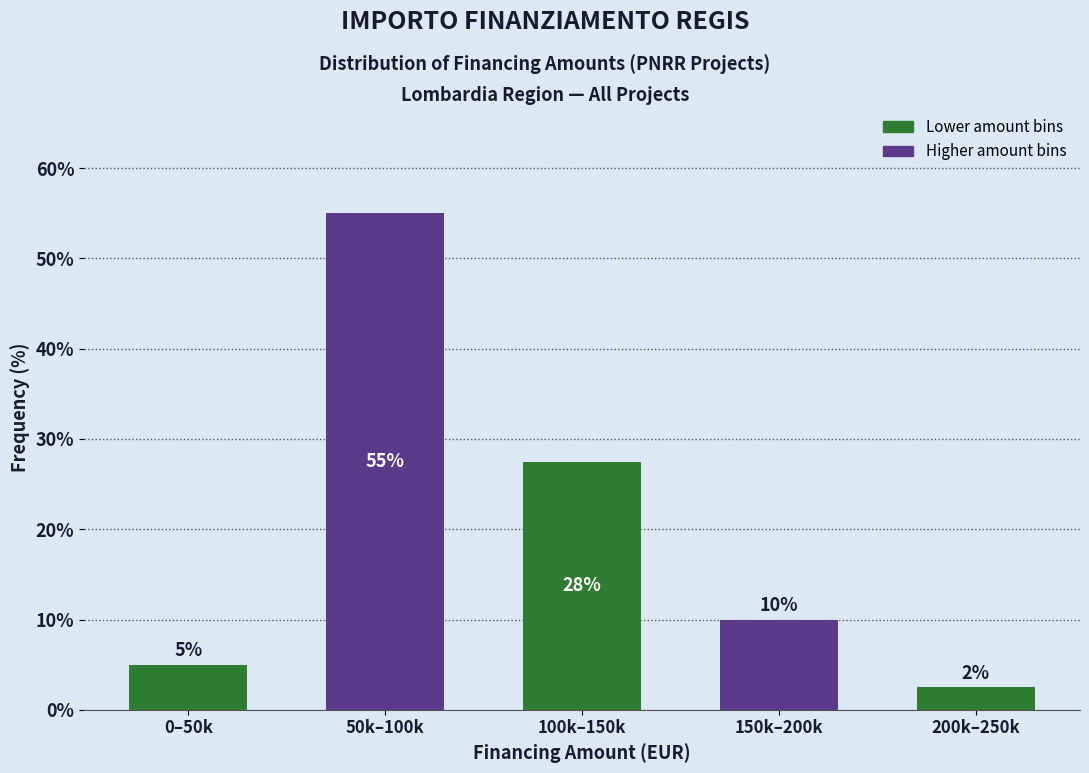

At which category does the chart reach its peak across all series?

50k–100k